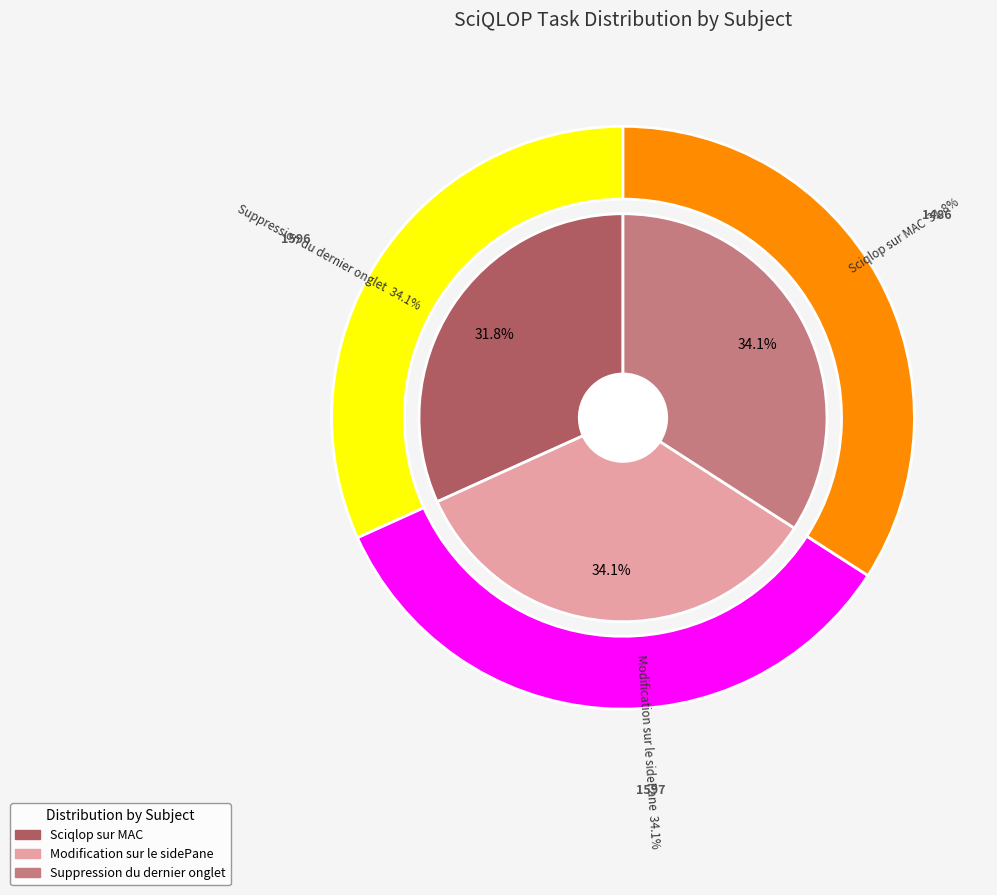

What is the largest slice in the pie chart?

Modification sur le sidePane